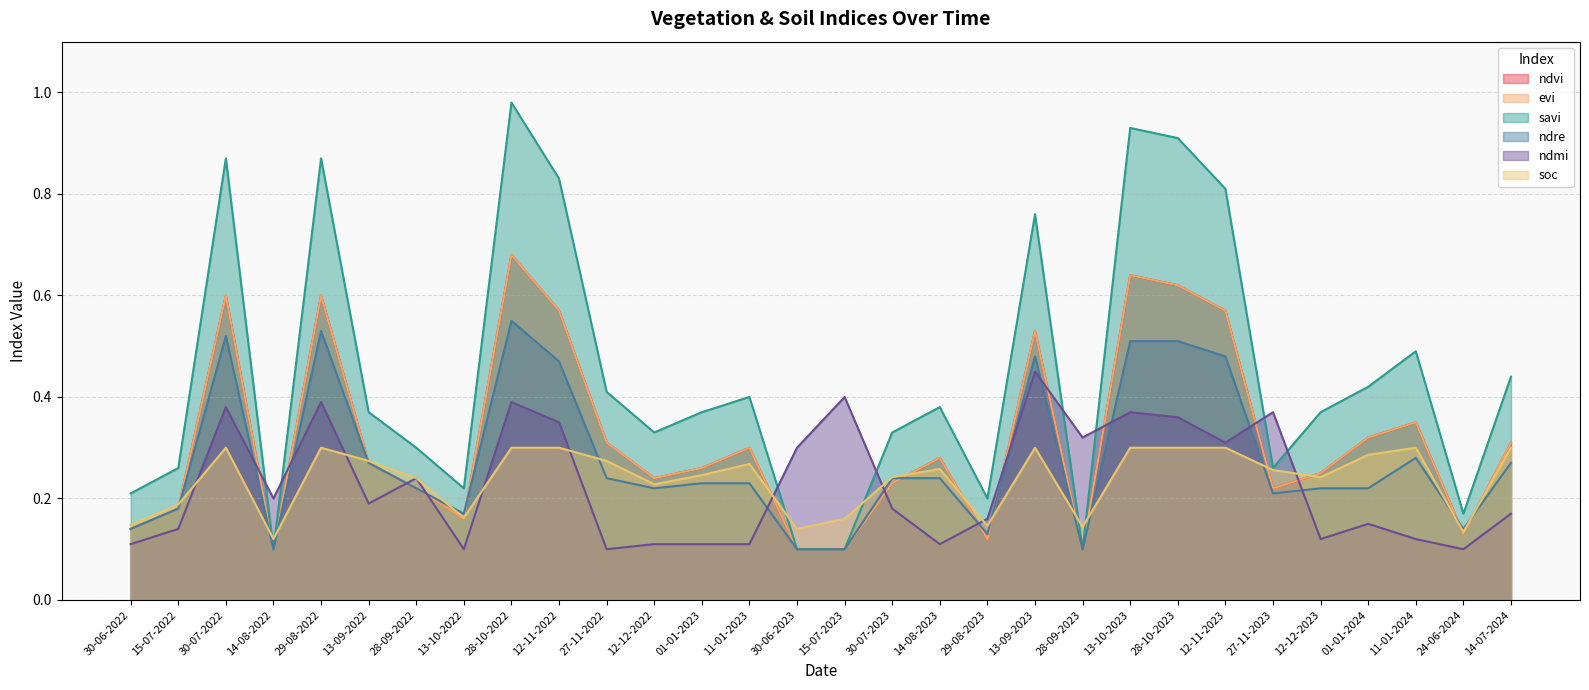

What are all the series names shown in the legend?

ndvi, evi, savi, ndre, ndmi, soc